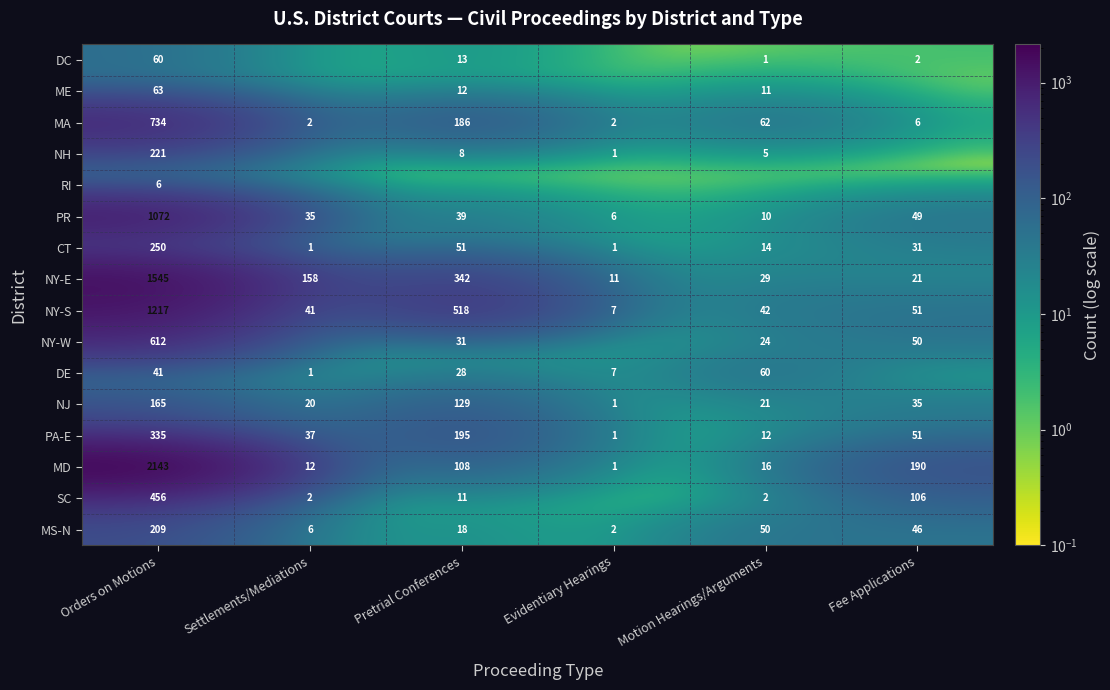

True or false: ME has a value of 12.0 at Pretrial Conferences.

True